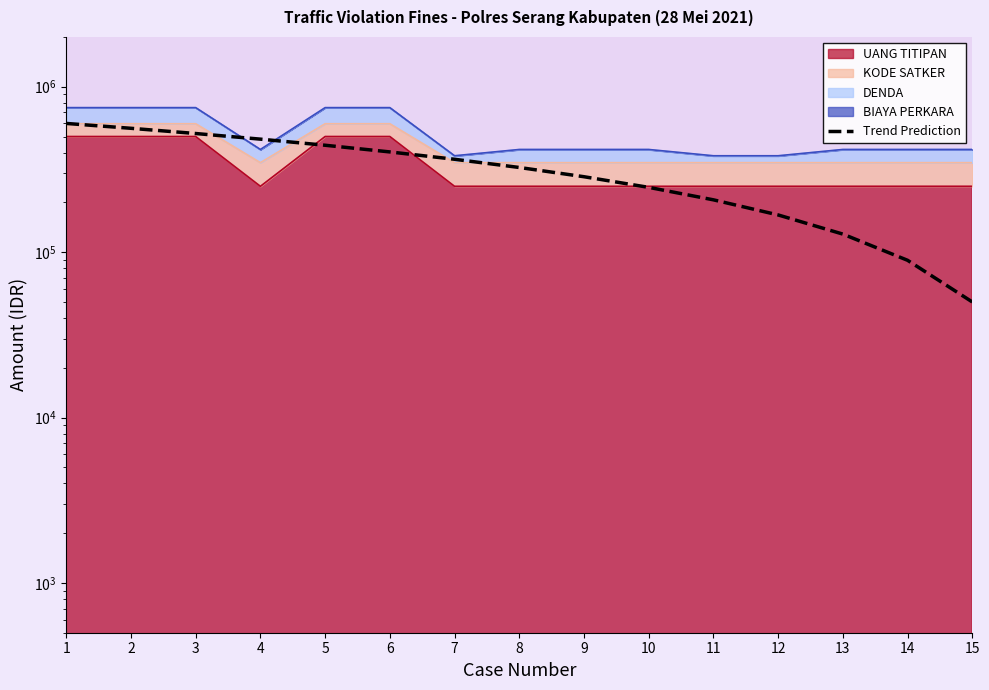

Reading right to left, what are all the values shown in this chart?

15=50000.0	14=89285.7	13=128571.4	12=167857.1	11=207142.9	10=246428.6	9=285714.3	8=325000.0	7=364285.7	6=403571.4	5=442857.1	4=482142.9	3=521428.6	2=560714.3	1=600000.0